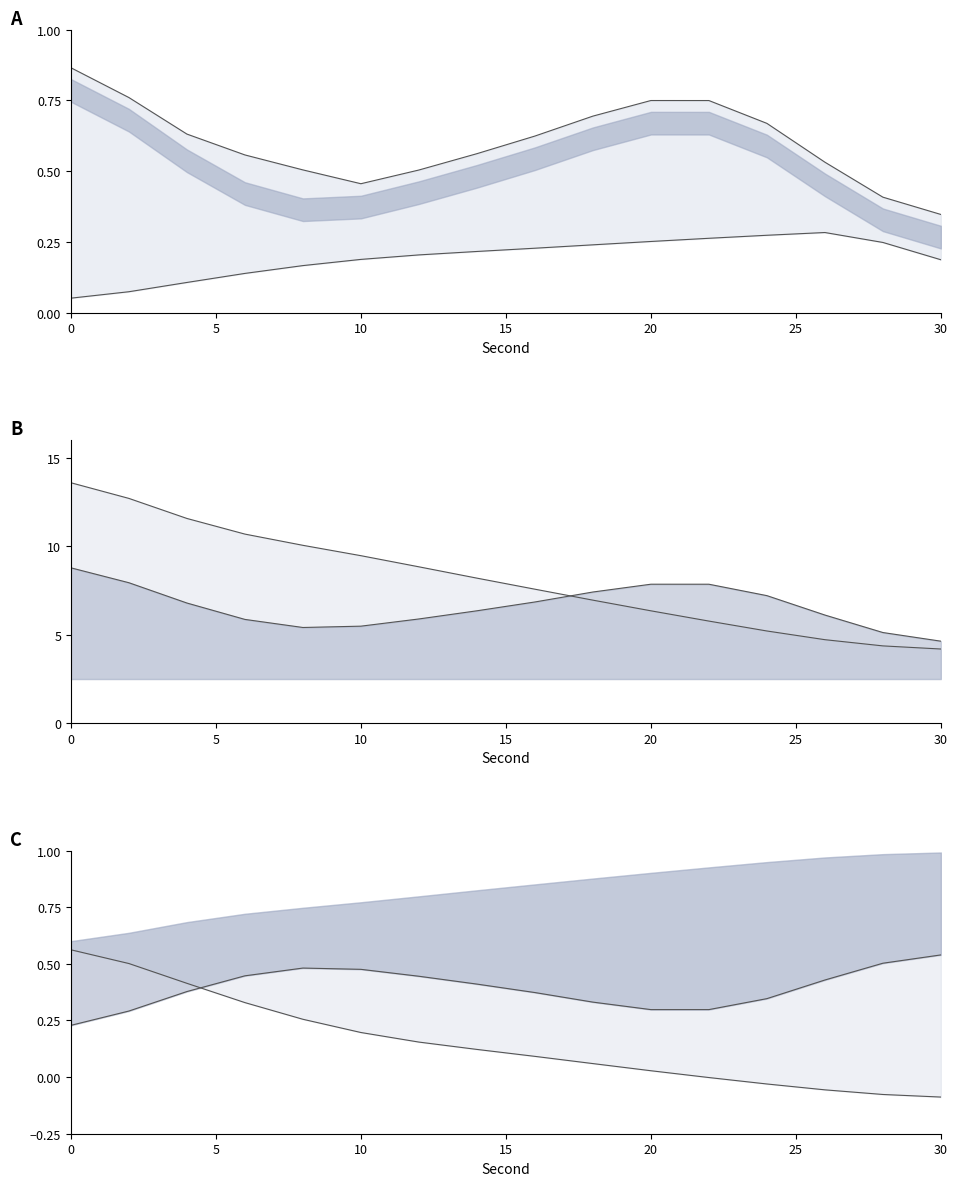

How many negative values does the lower_line series have?

5